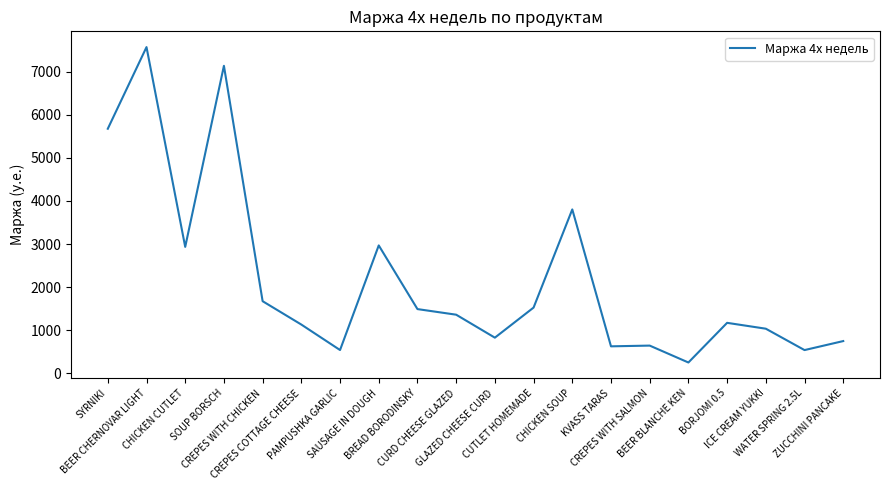

What is the difference between the maximum and minimum values?

7317